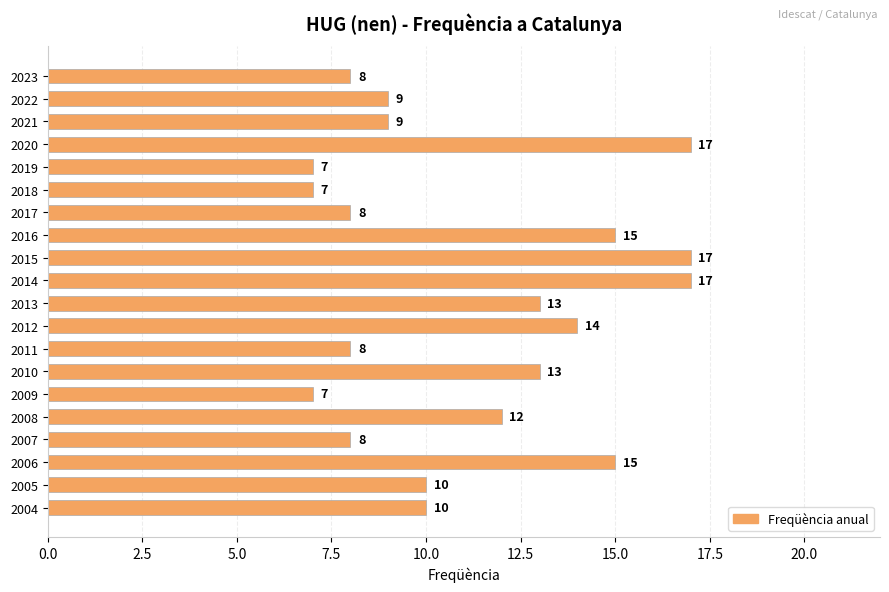

Reading top to bottom, extract all data points from this chart.

8	9	9	17	7	7	8	15	17	17	13	14	8	13	7	12	8	15	10	10